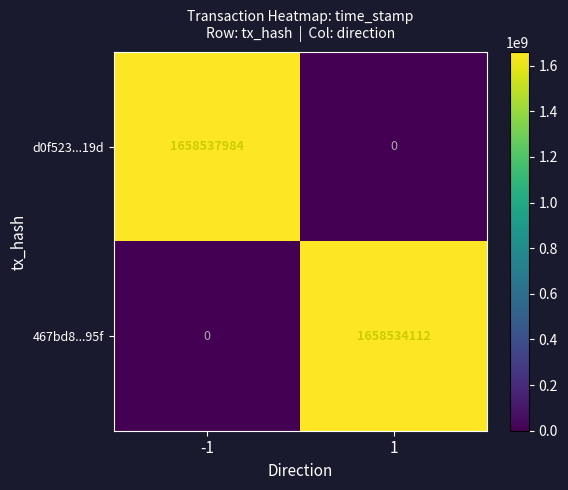

The value of d0f523...19d at -1 is 1658537984. True or false?

True